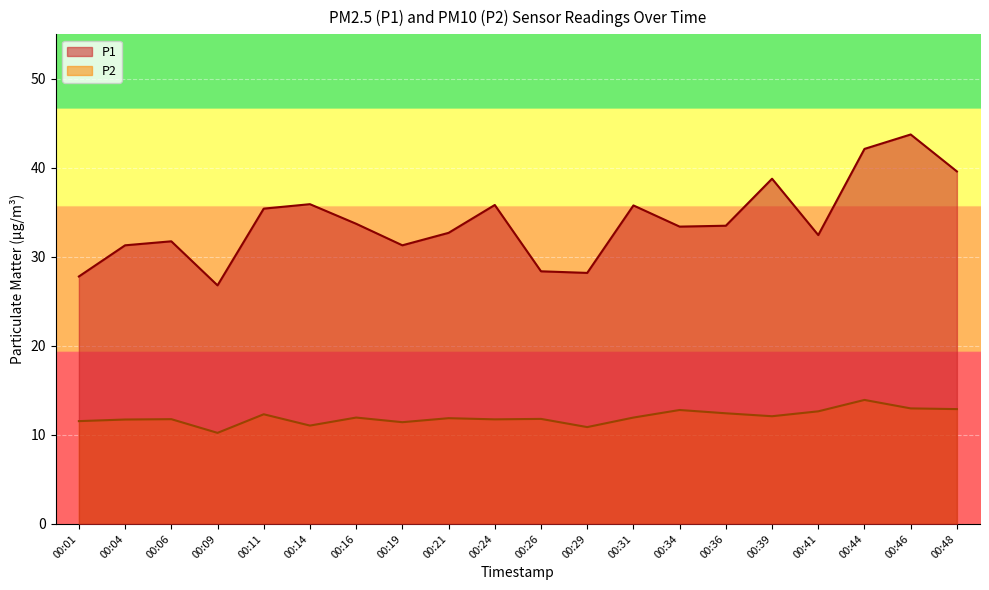

What is the greatest value displayed?

43.8